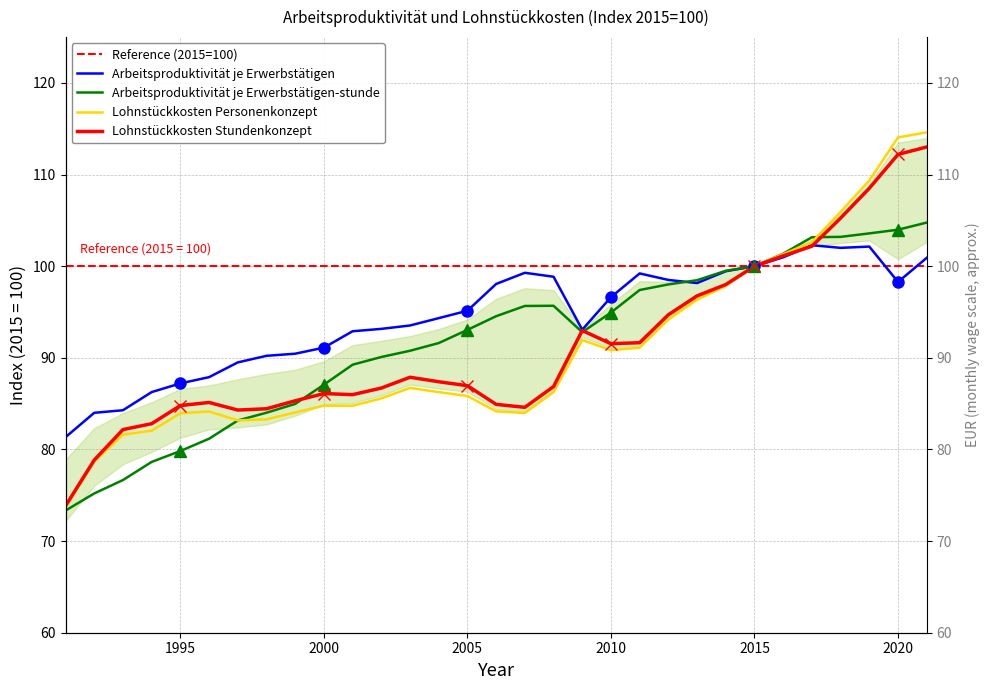

Is this an area chart (filled region under the line)?

No